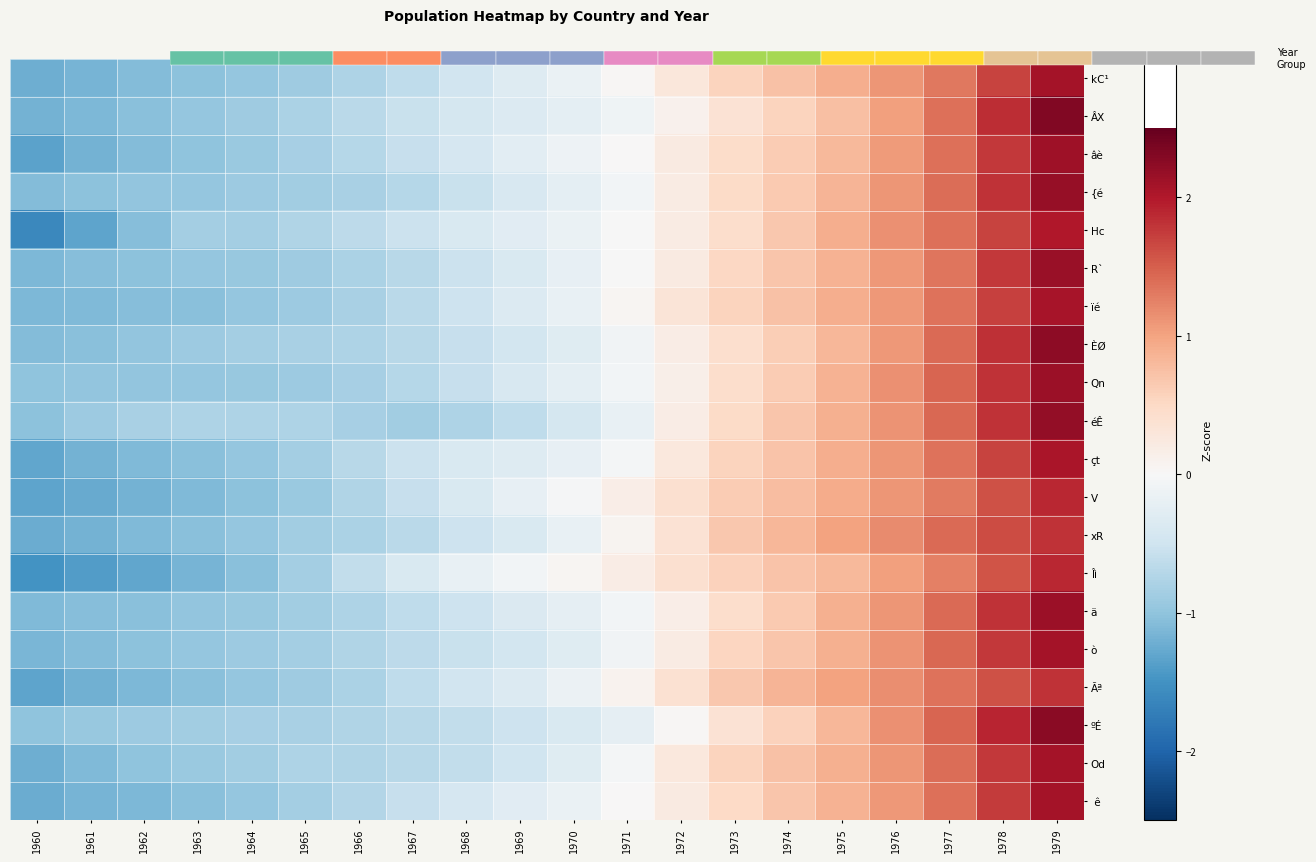

At which label does éÊ first exceed 0?

1972